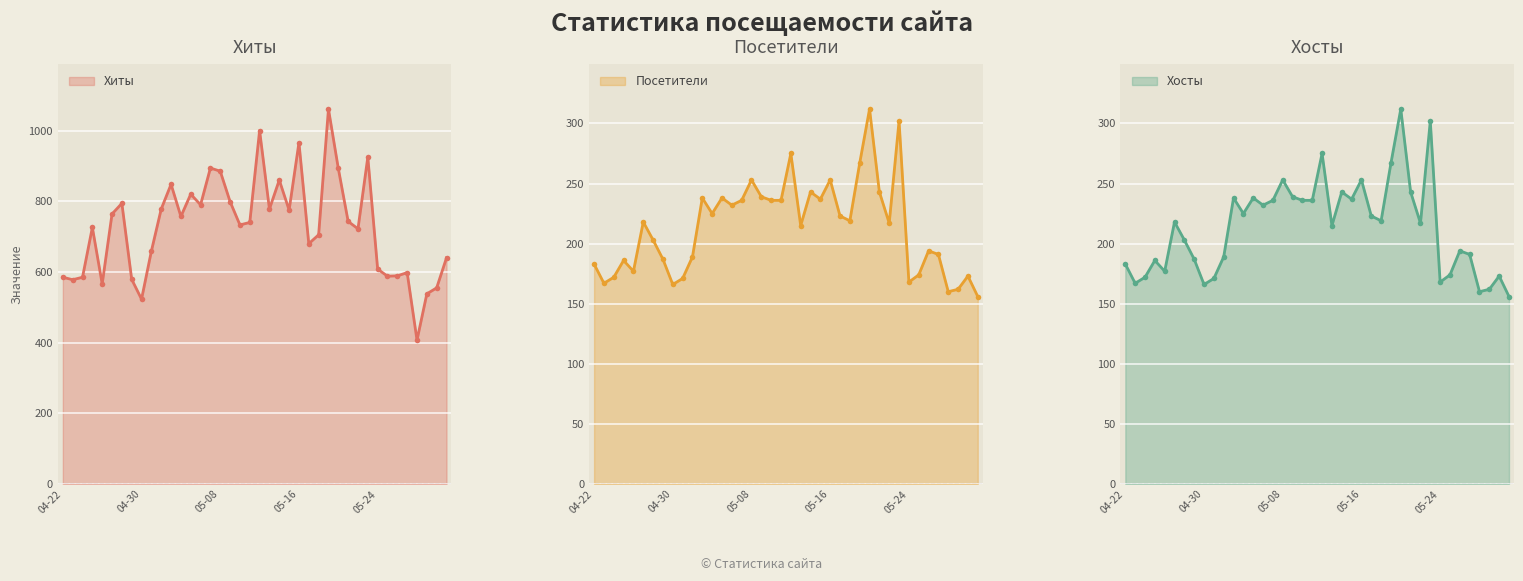

True or false: Посетители has a value of 330 at 2024-04-29.

False